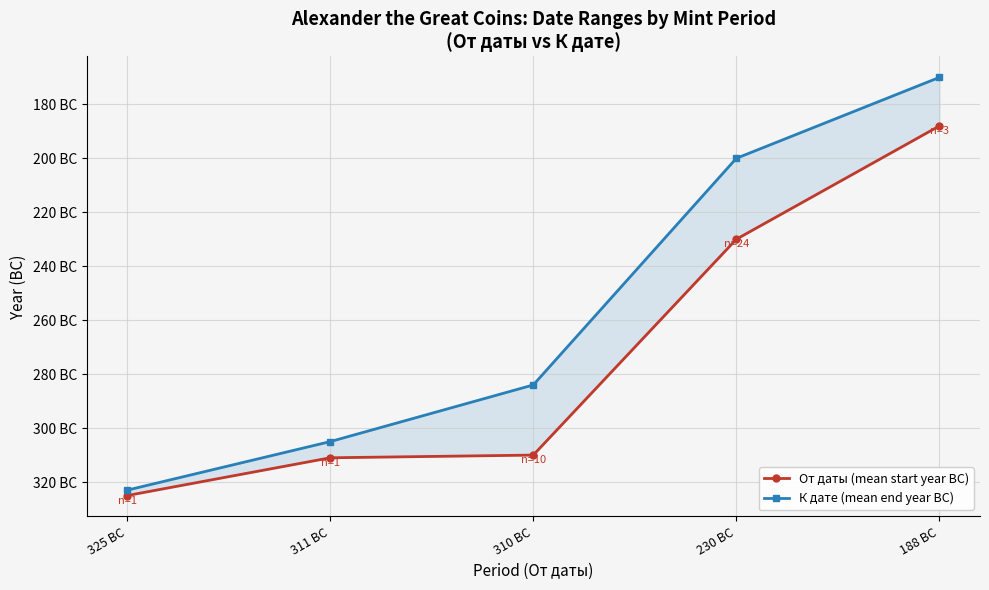

How many values in the От даты (mean start year BC) series exceed -310?

2